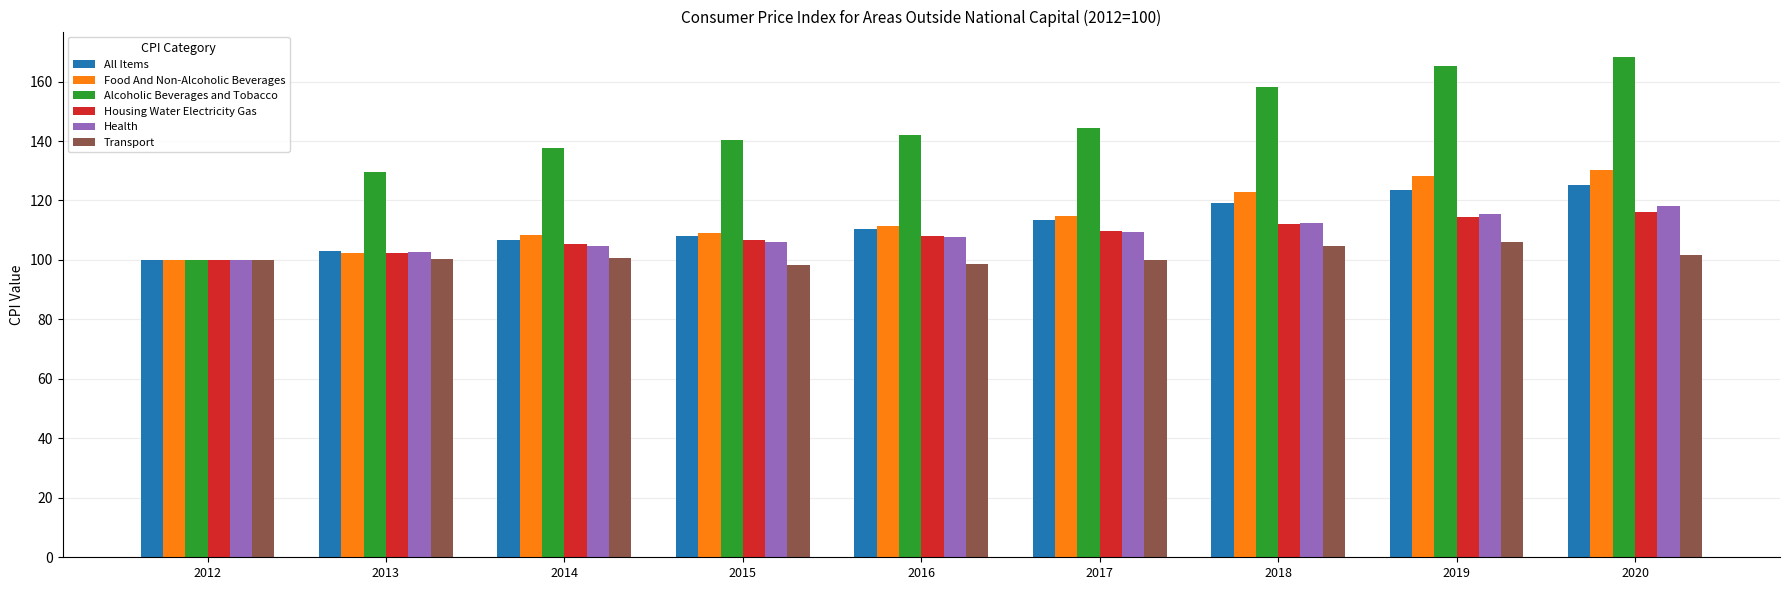

What is the maximum value for All Items?

125.1